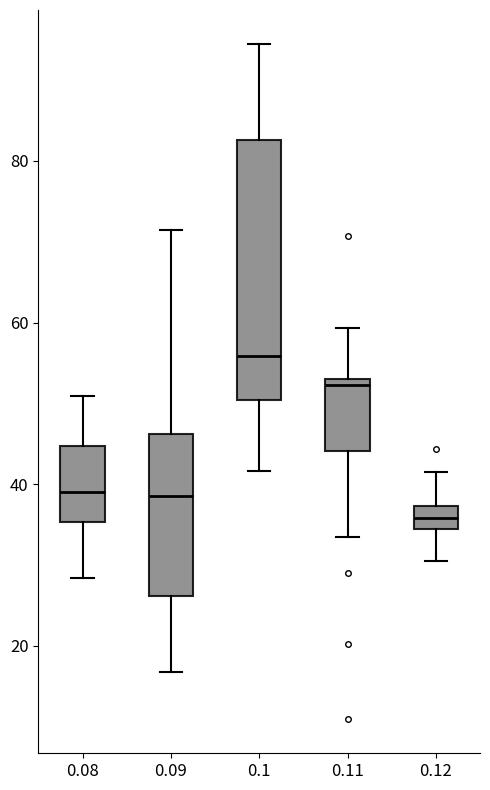

Which box is the tallest, from its lower edge to its upper edge?

0.1